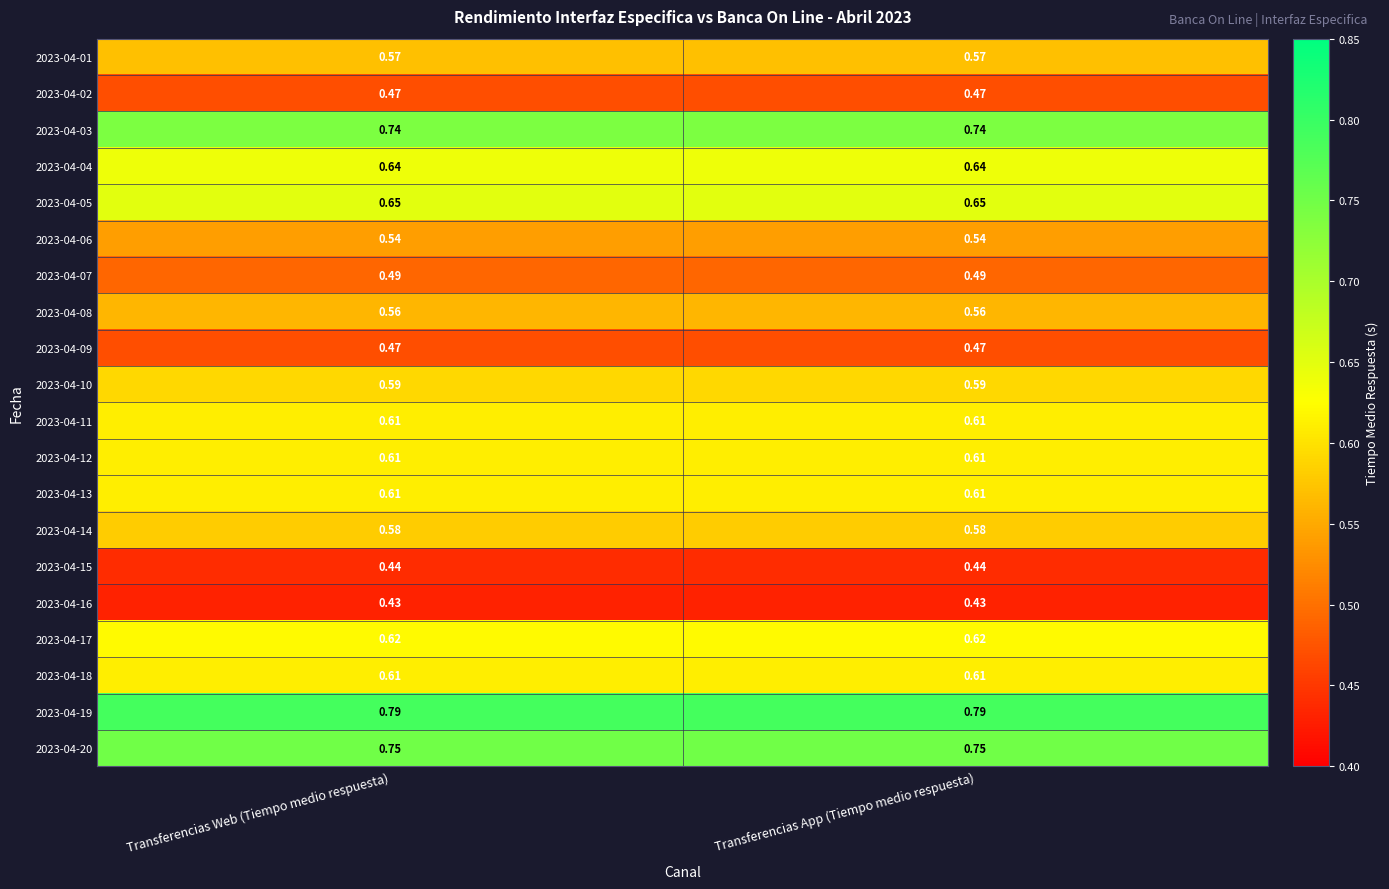

Is the value of 2023-04-03 at Transferencias App (Tiempo medio respuesta) greater than the value of 2023-04-19 at Transferencias Web (Tiempo medio respuesta)?

No